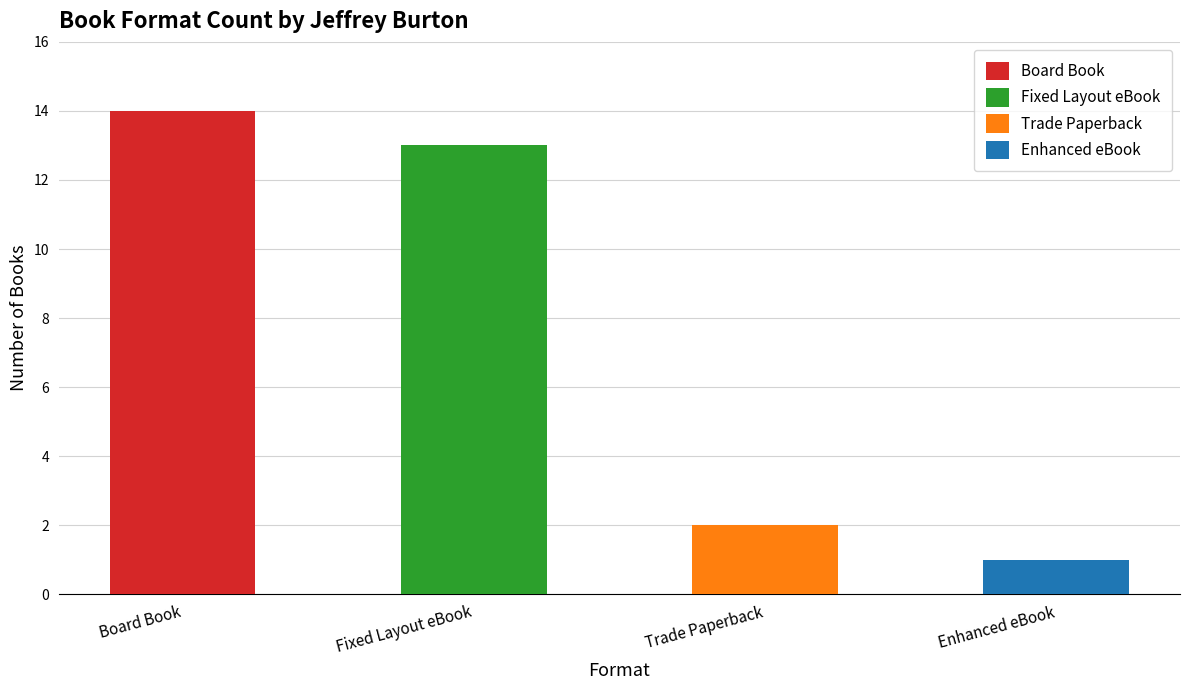

Rank the categories by value from lowest to highest.

Enhanced eBook, Trade Paperback, Fixed Layout eBook, Board Book